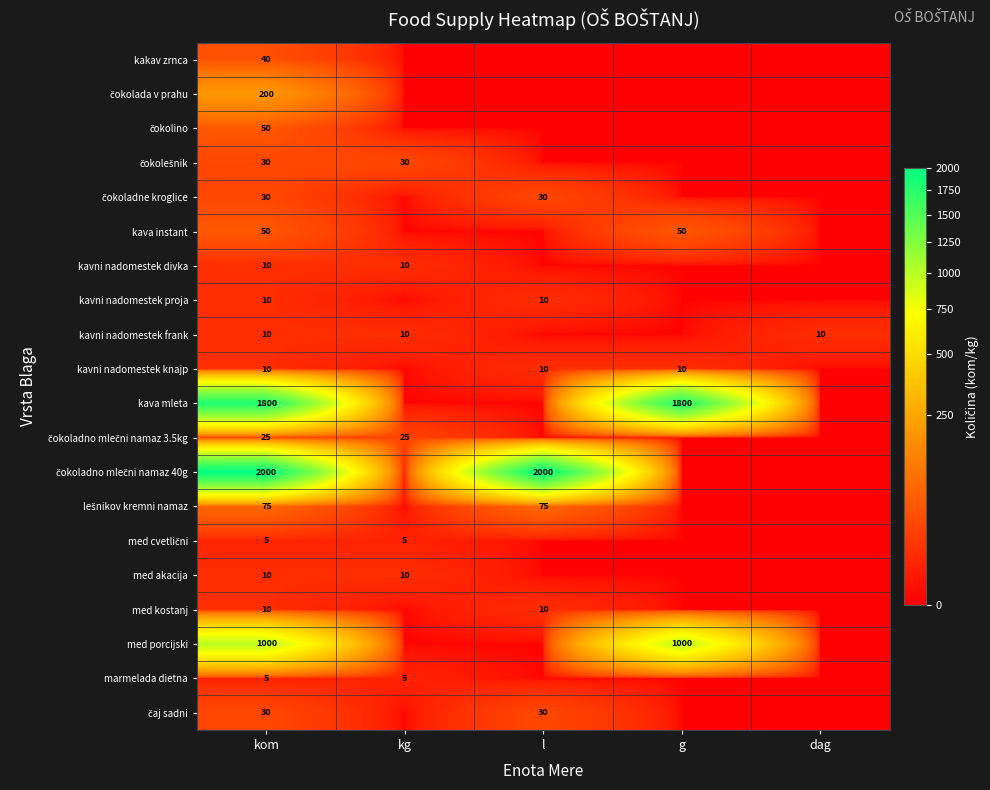

At which category is the sum across all series the highest?

kom